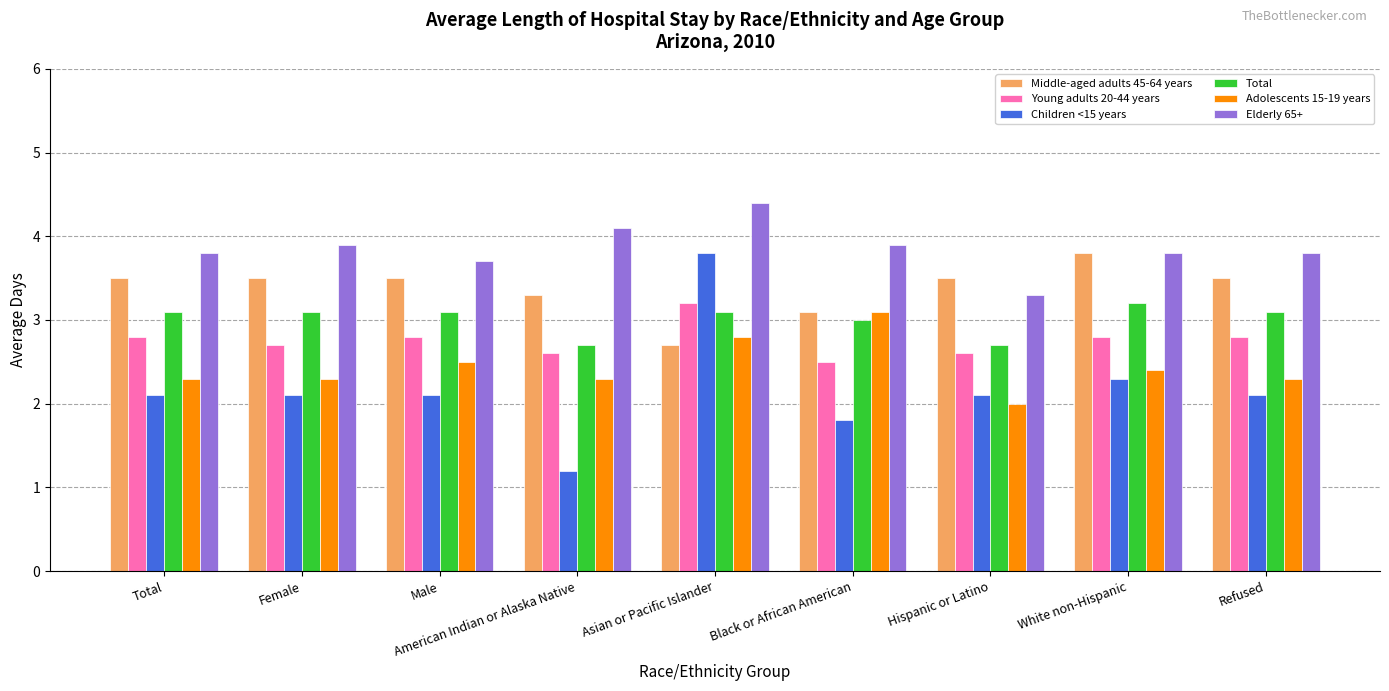

What value does the Adolescents 15-19 years series have at Refused?

2.3